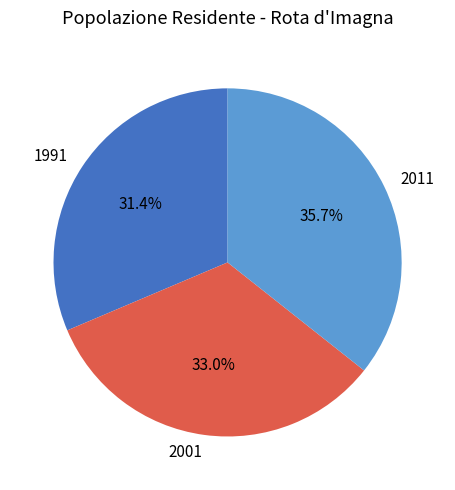

Is 1991 the majority of the pie?

No